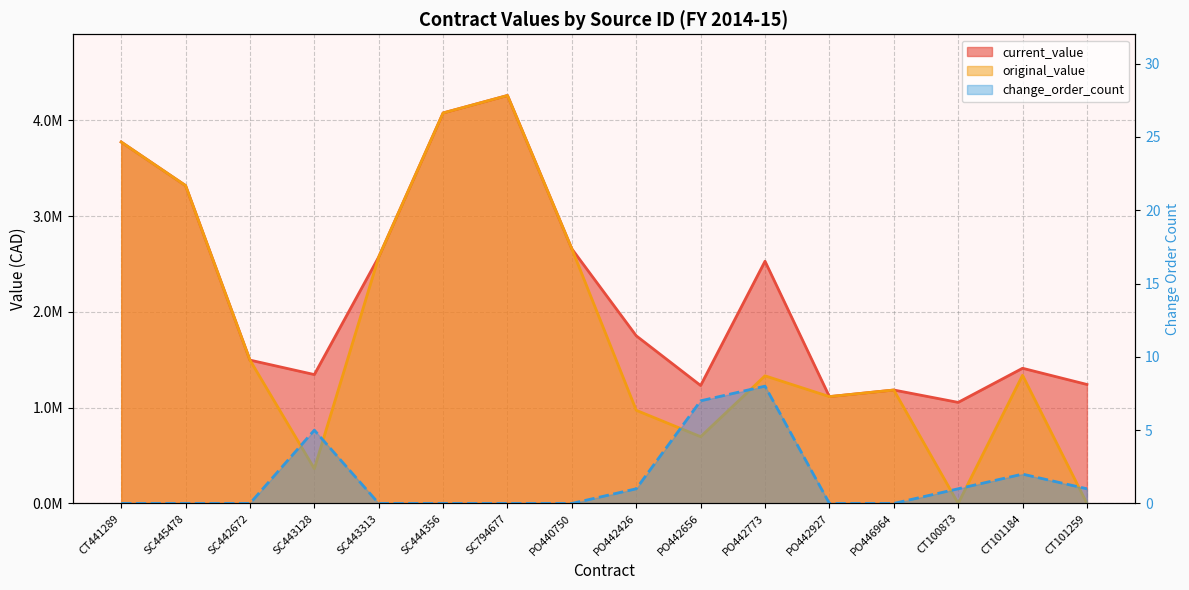

At which category does original_value reach its first local valley?

SC443128